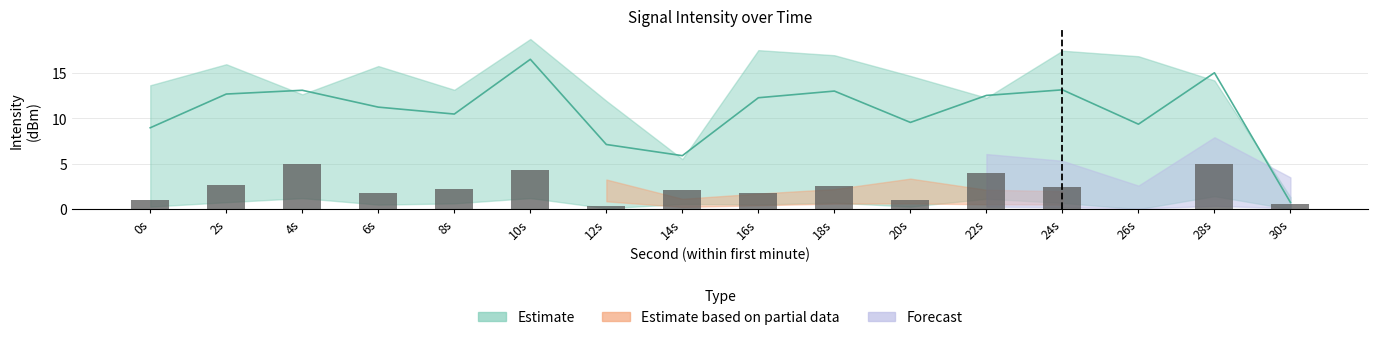

Which has a higher value, 8s or 6s?

8s